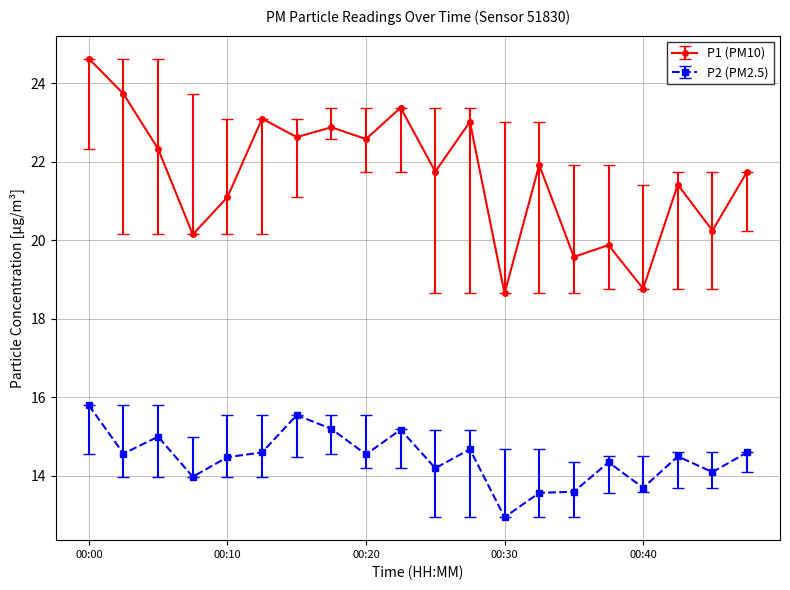

At how many categories does at least one series exceed 19?

18